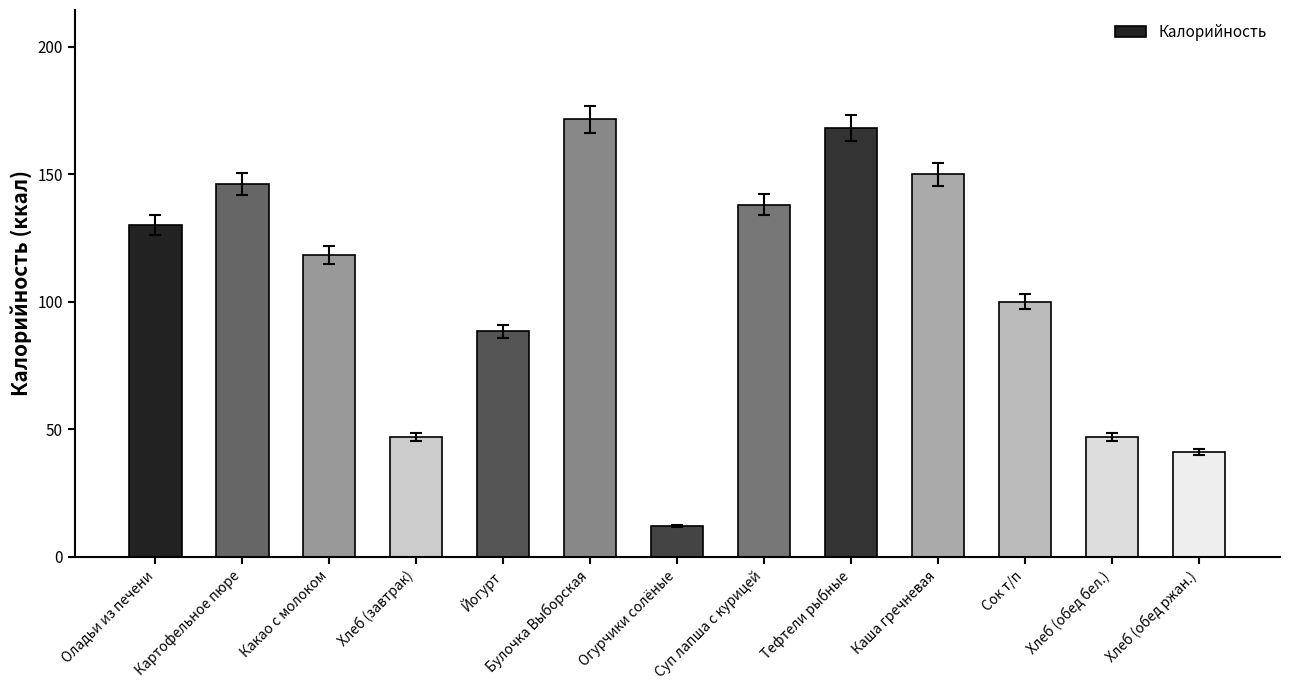

Reading left to right, extract all data points from this chart.

Оладьи из печени=130.0	Картофельное пюре=146.2	Какао с молоком=118.3	Хлеб (завтрак)=47.0	Йогурт=88.4	Булочка Выборская=171.5	Огурчики солёные=12.0	Суп лапша с курицей=138.0	Тефтели рыбные=168.2	Каша гречневая=150.0	Сок т/п=100.0	Хлеб (обед бел.)=47.0	Хлеб (обед ржан.)=41.2